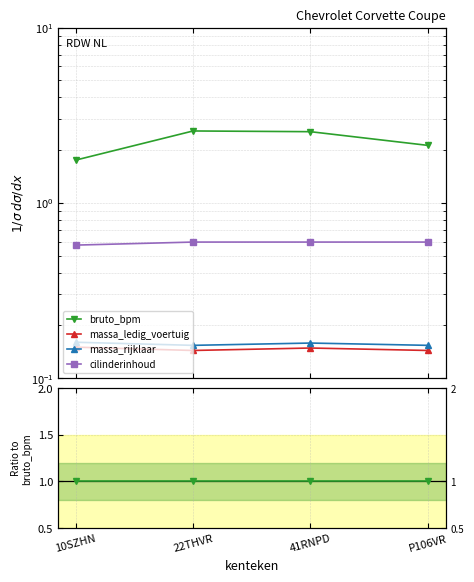

True or false: bruto_bpm and massa_ledig_voertuig intersect in this chart.

False